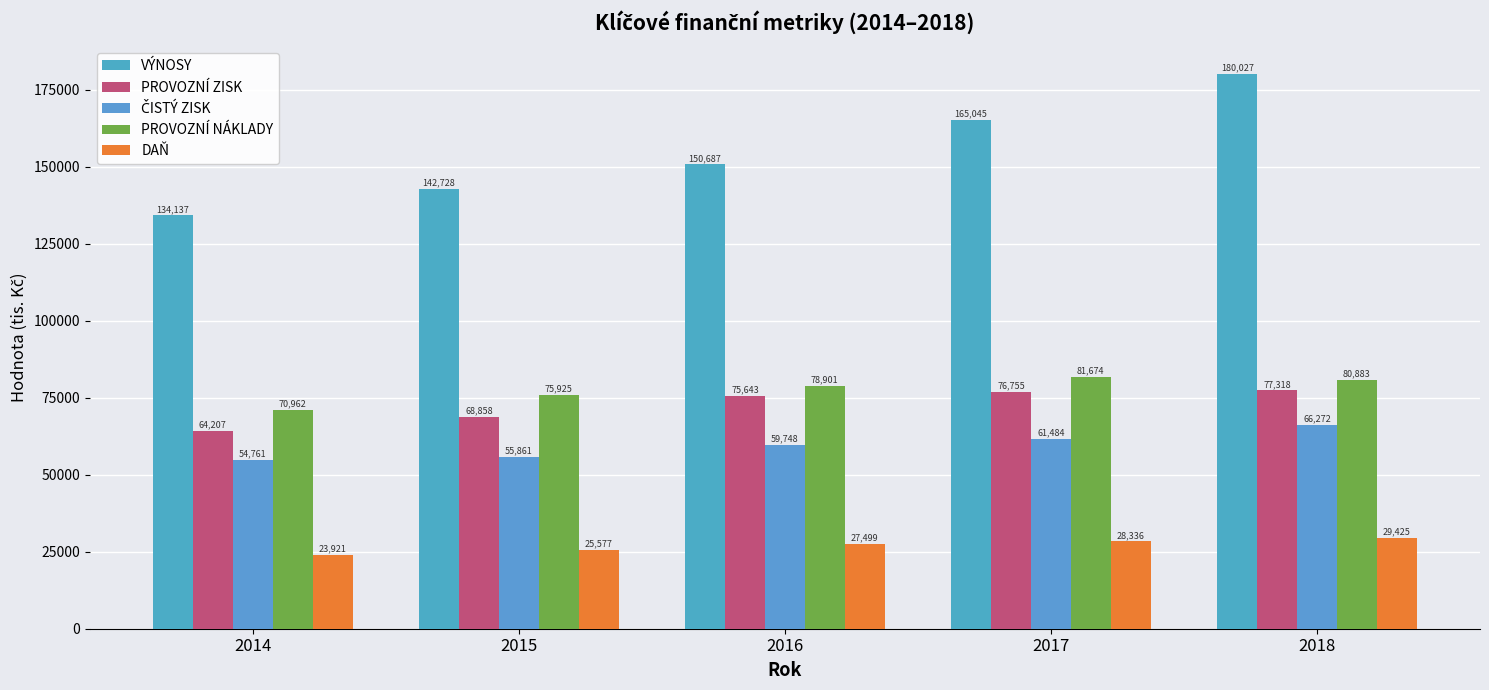

Which series has the widest spread of values?

VÝNOSY